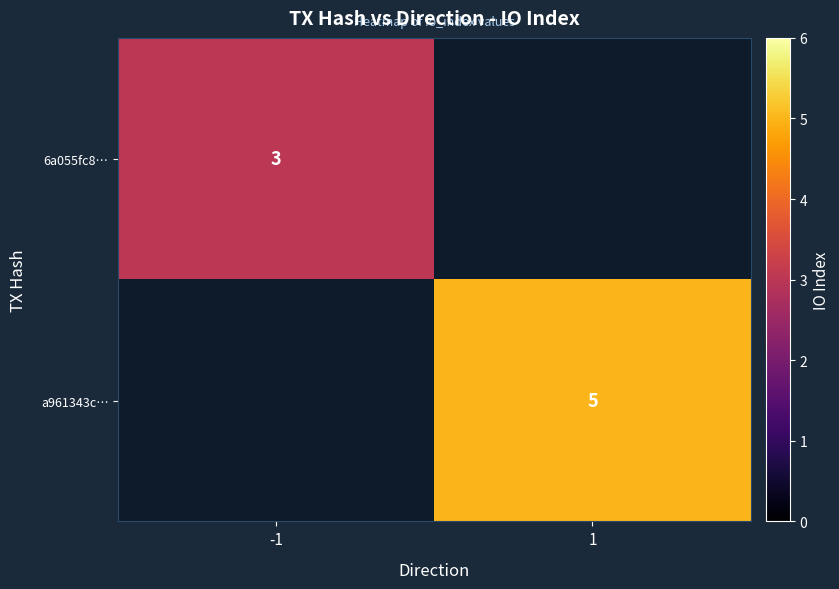

Is it true that 6a055fc8… equals 3 at -1?

True